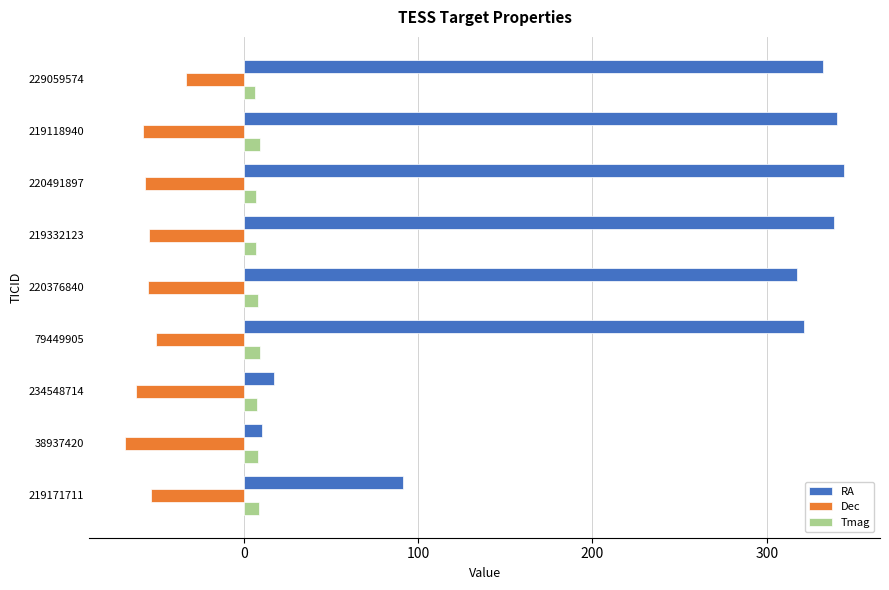

The Dec series shows -37.1 at 234548714. True or false?

False